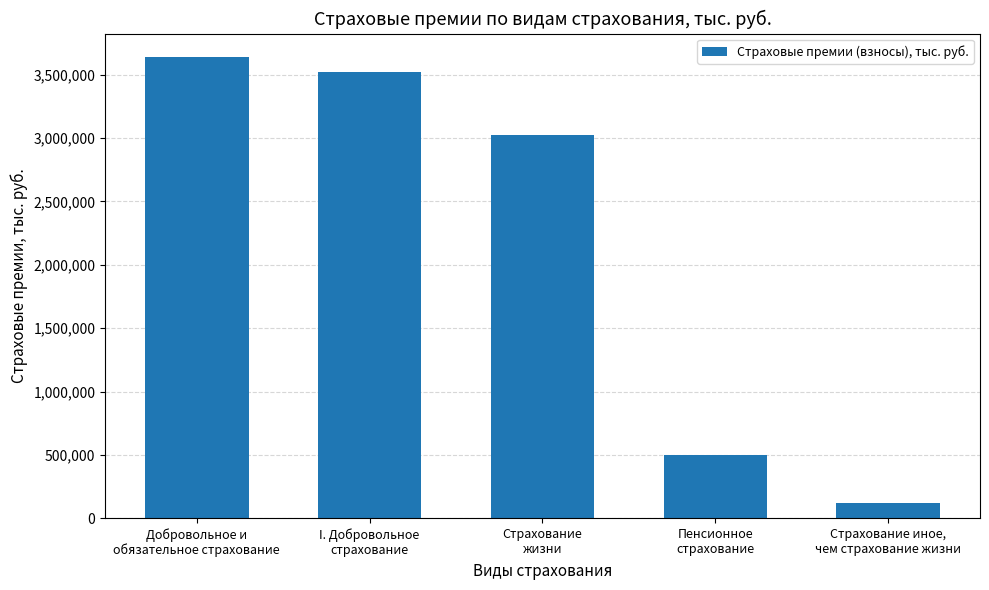

What is the smallest value displayed?

118669.7